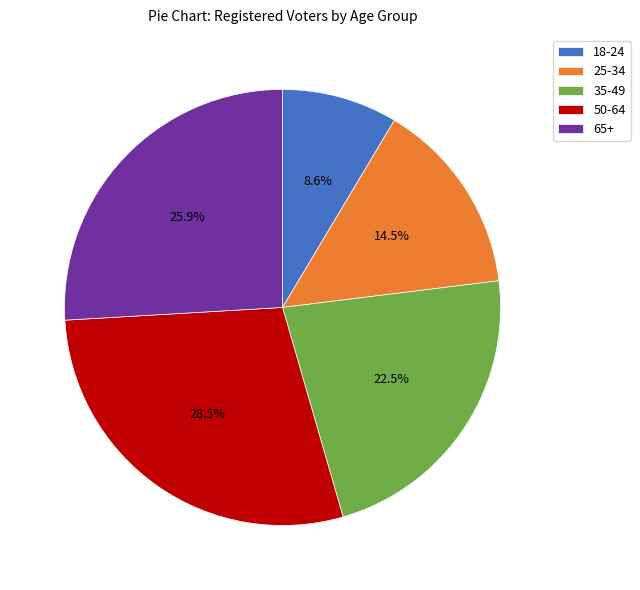

Is it true that 18-24 is 1% of the pie?

False